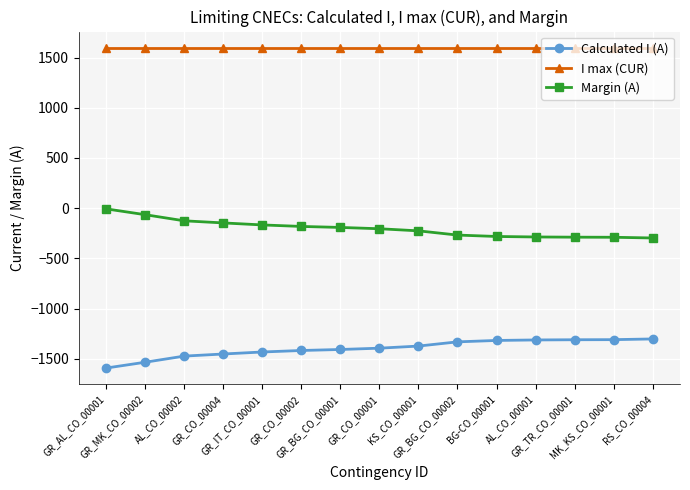

True or false: Calculated I (A) and Margin (A) intersect in this chart.

False